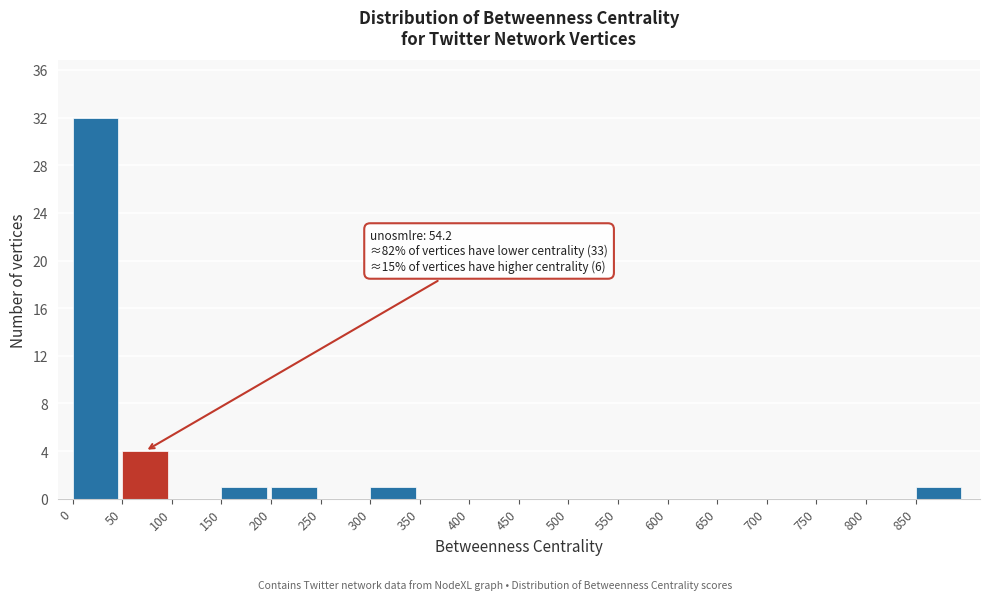

Over which range of the x-axis is the bar tallest?

0 to 50